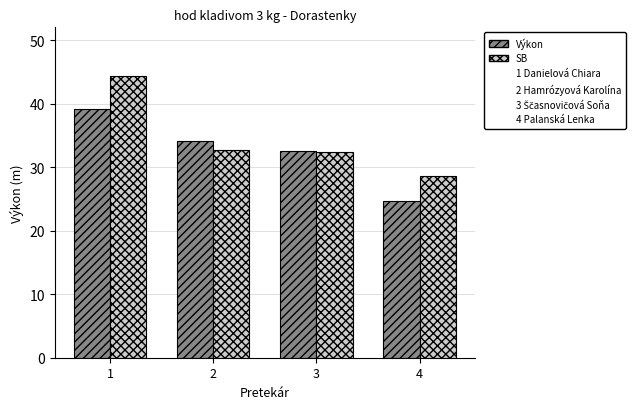

What is the sum of all Výkon values?

130.4